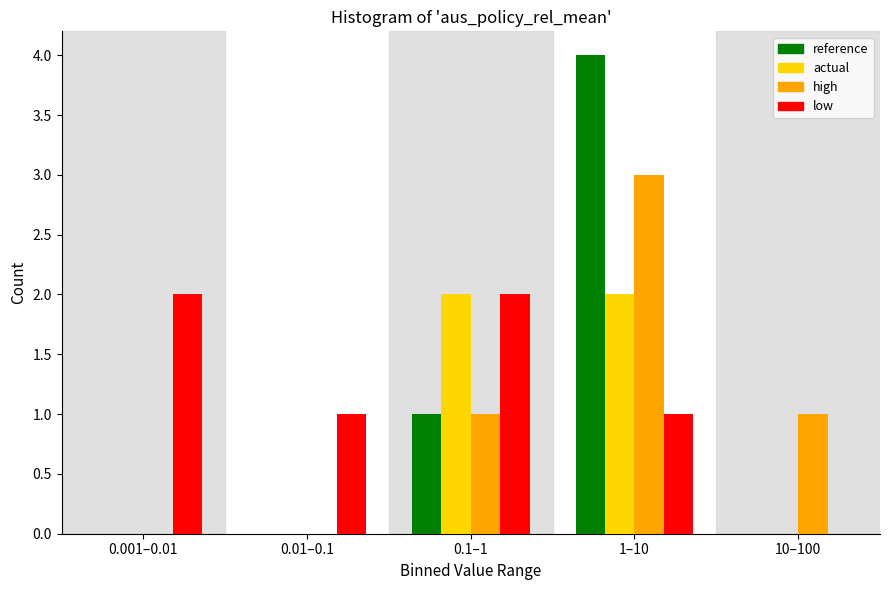

Reading right to left, what are all the values shown in this chart?

reference: 10–100=0	1–10=4	0.1–1=1	0.01–0.1=0	0.001–0.01=0
actual: 10–100=0	1–10=2	0.1–1=2	0.01–0.1=0	0.001–0.01=0
high: 10–100=1	1–10=3	0.1–1=1	0.01–0.1=0	0.001–0.01=0
low: 10–100=0	1–10=1	0.1–1=2	0.01–0.1=1	0.001–0.01=2